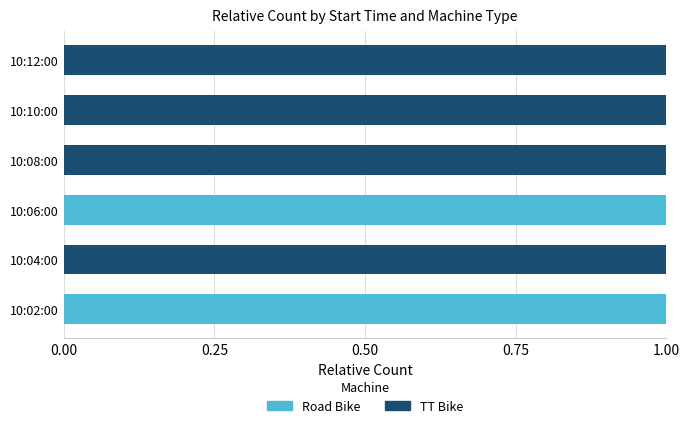

Is it true that Road Bike equals 0 at 10:12:00?

True